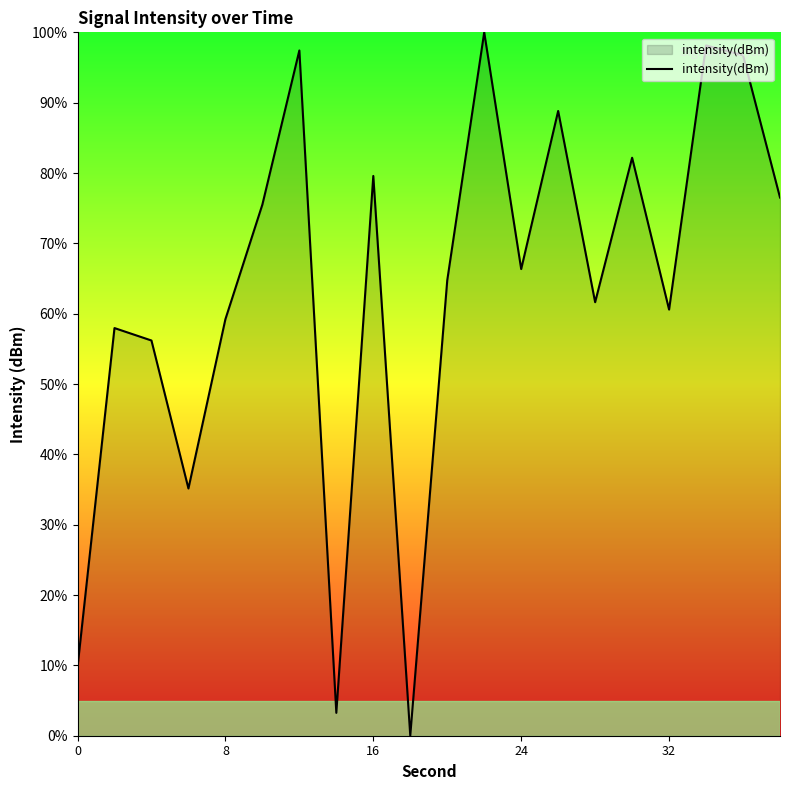

What is the difference between the maximum and minimum values?

100.0